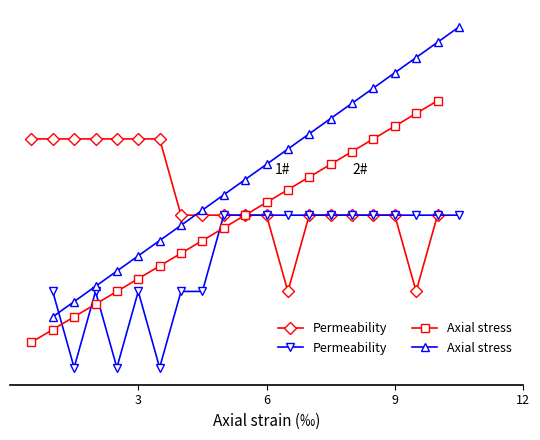

Is the value of temperature (1#) at 6 greater than the value of temperature (2#) at 8?

Yes